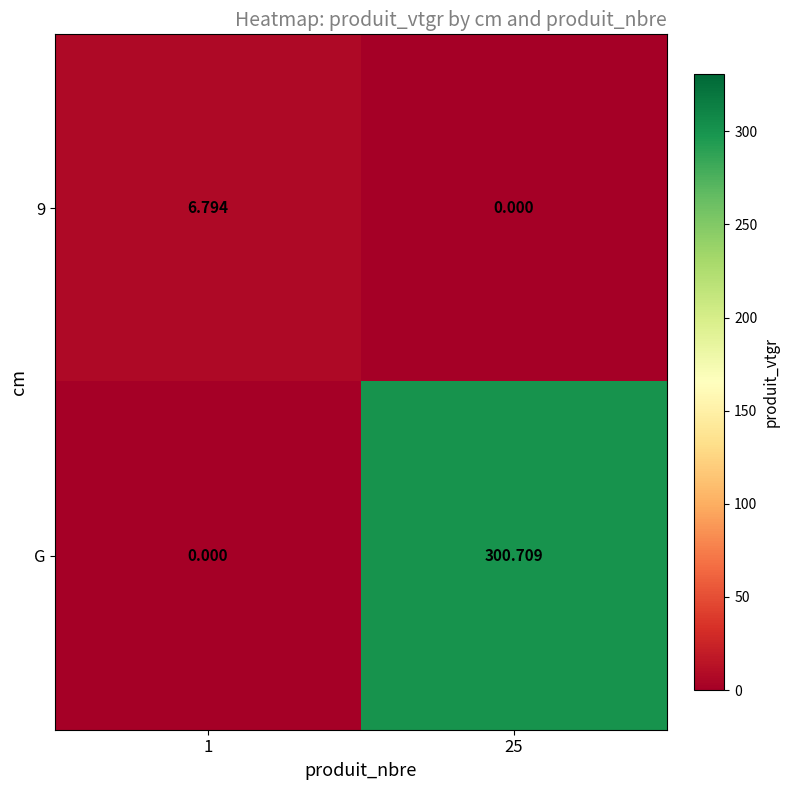

Is the value of 9 at 1 greater than the value of G at 1?

Yes